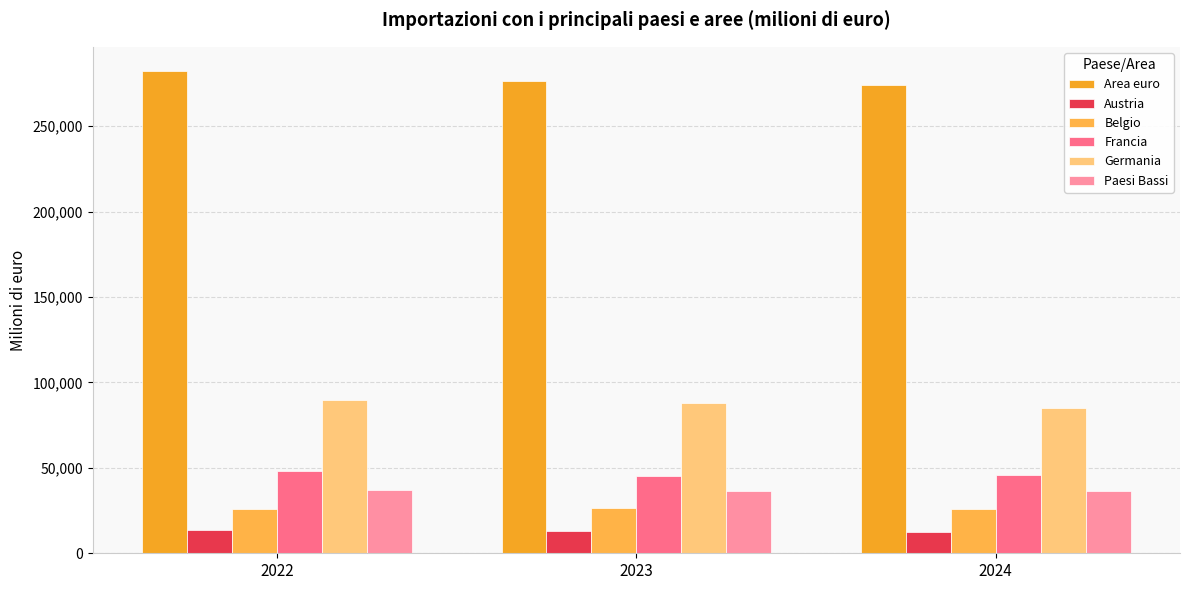

Does the chart contain any negative values?

No